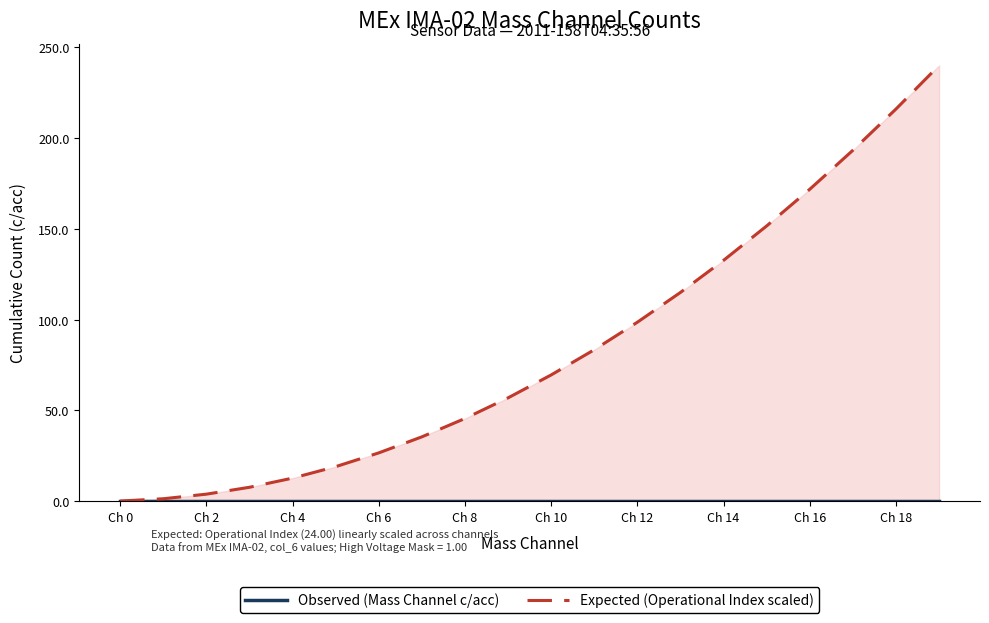

What position from the left is Ch 12?

13